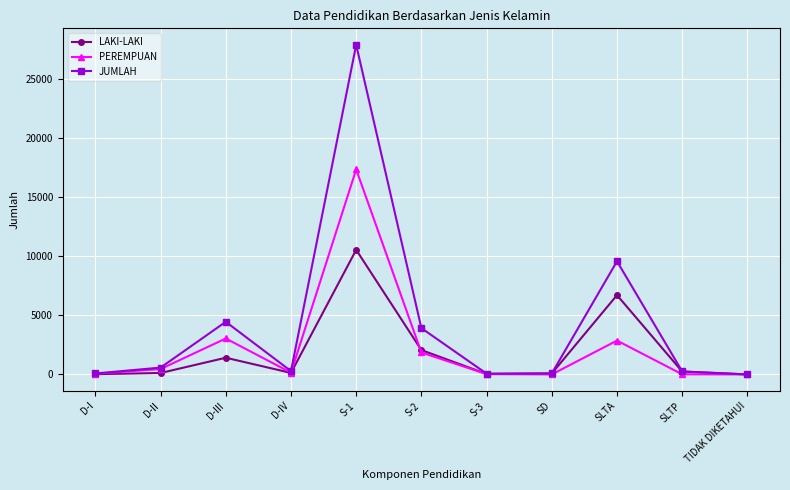

Which series has the largest total across all categories?

JUMLAH